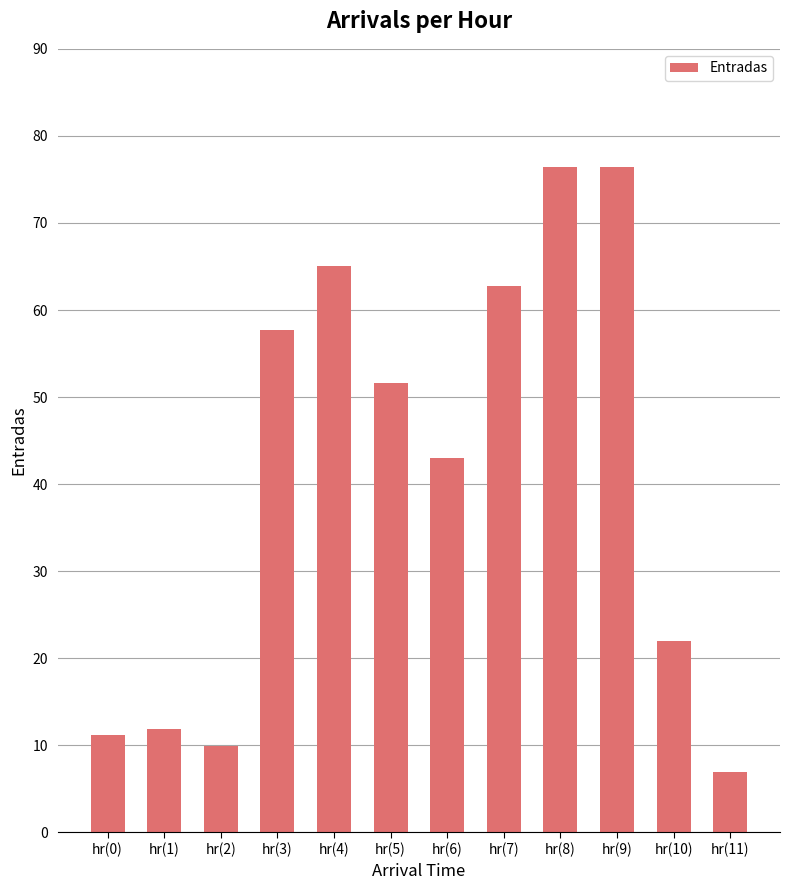

What is the change in value from hr(1) to hr(4)?

+53.2